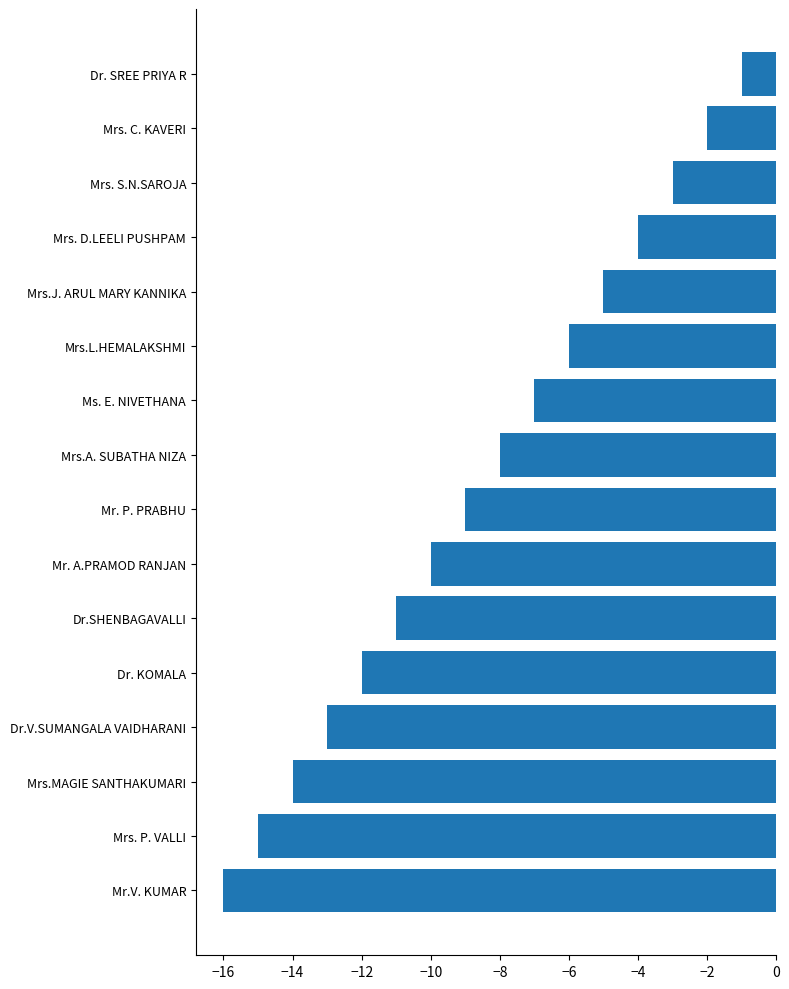

What is the average value?

-8